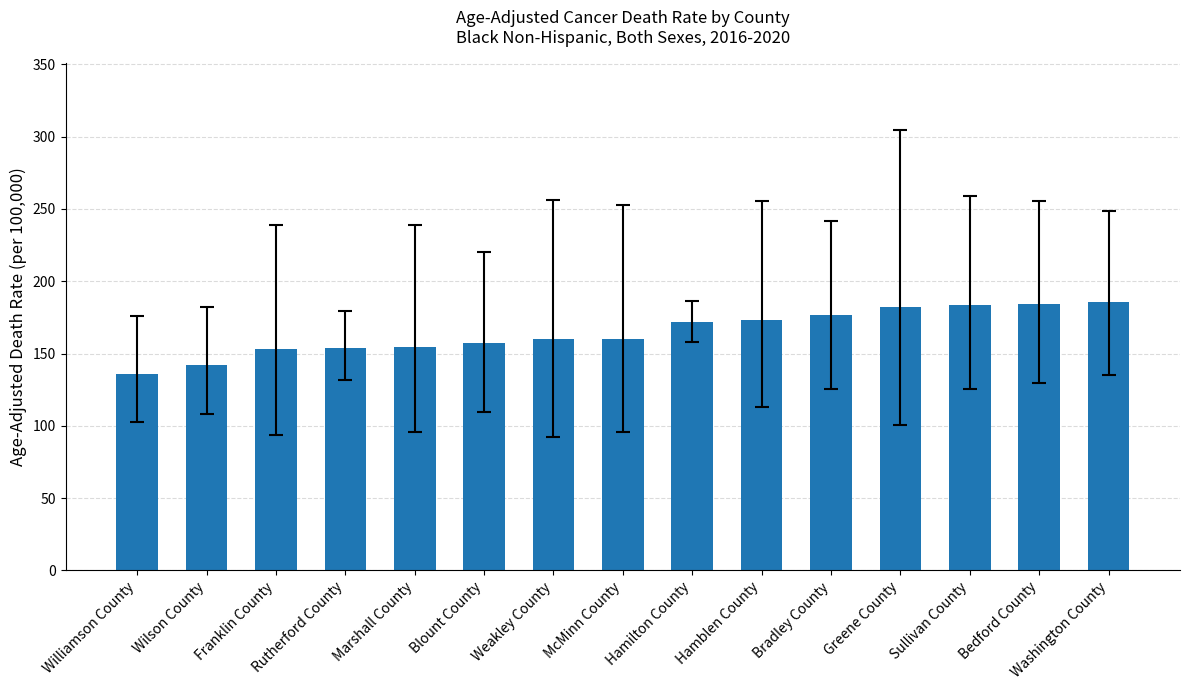

The value at Marshall County is 260.8. True or false?

False